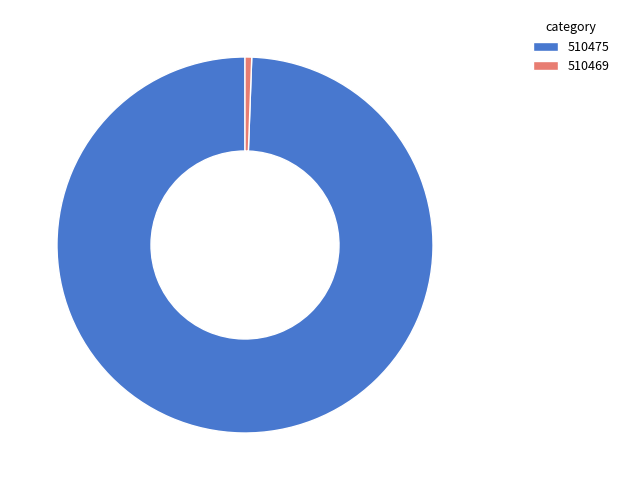

Rank the categories by value from highest to lowest.

510475, 510469